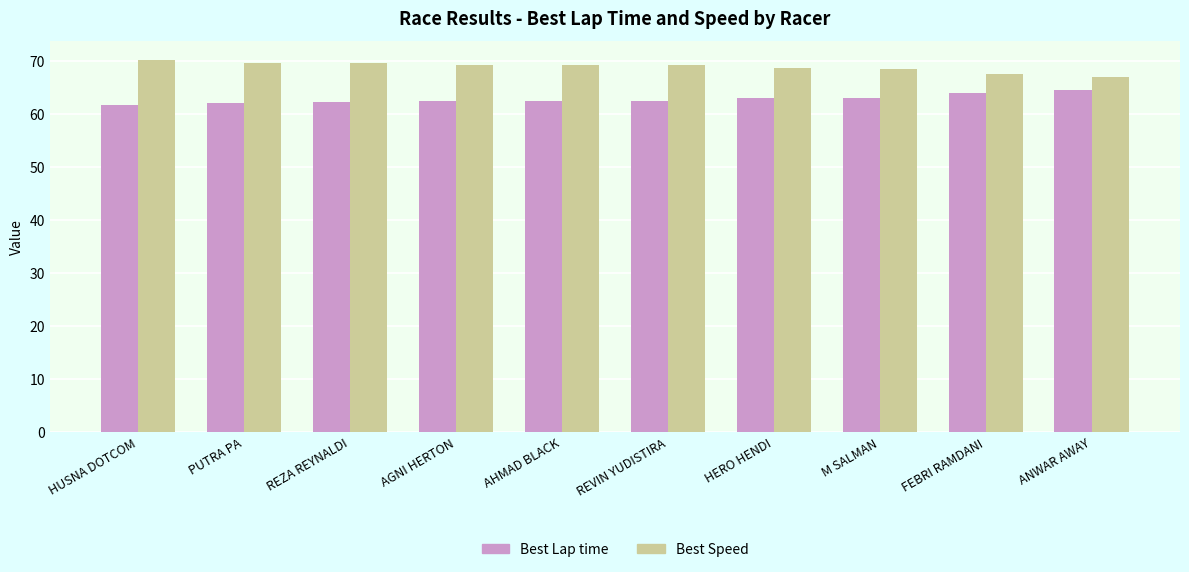

At which label does Best Speed first exceed 69?

HUSNA DOTCOM